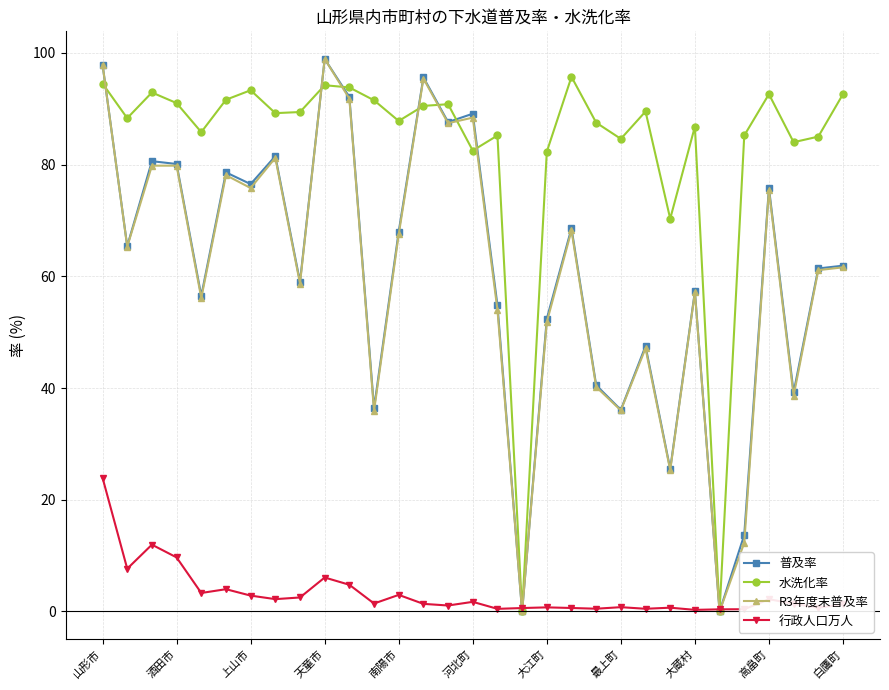

What is the value of the 行政人口万人 point at the 7th from the left?

2.8